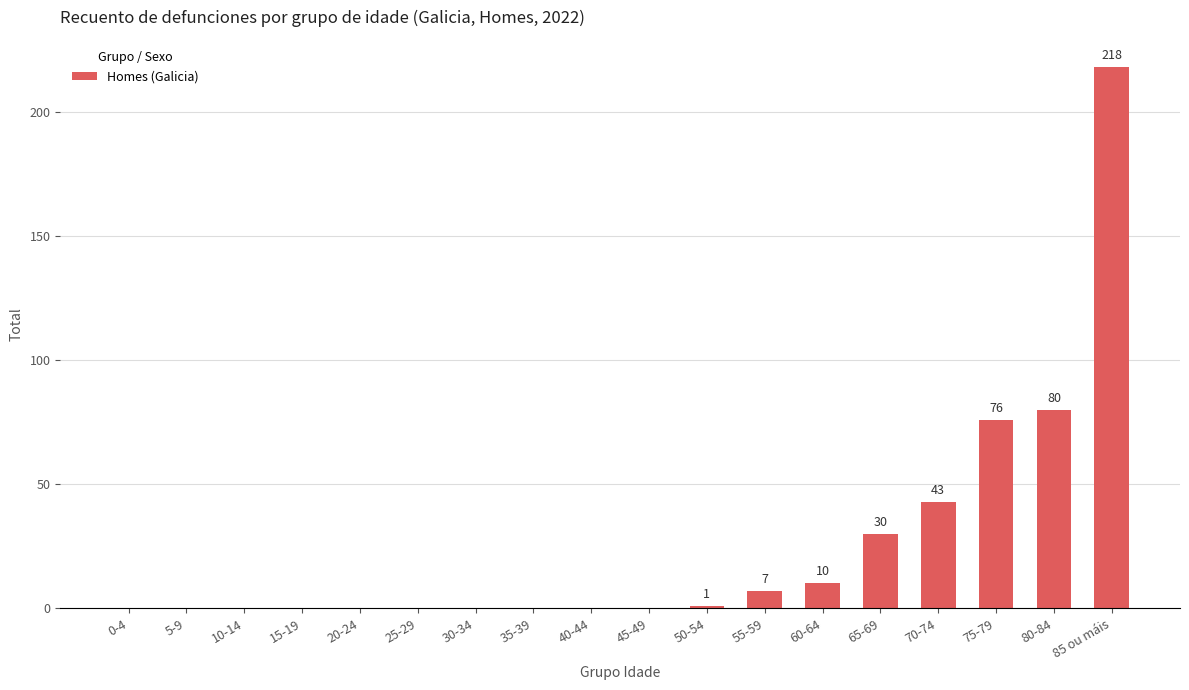

Are the bars grouped side by side (vs. stacked)?

No